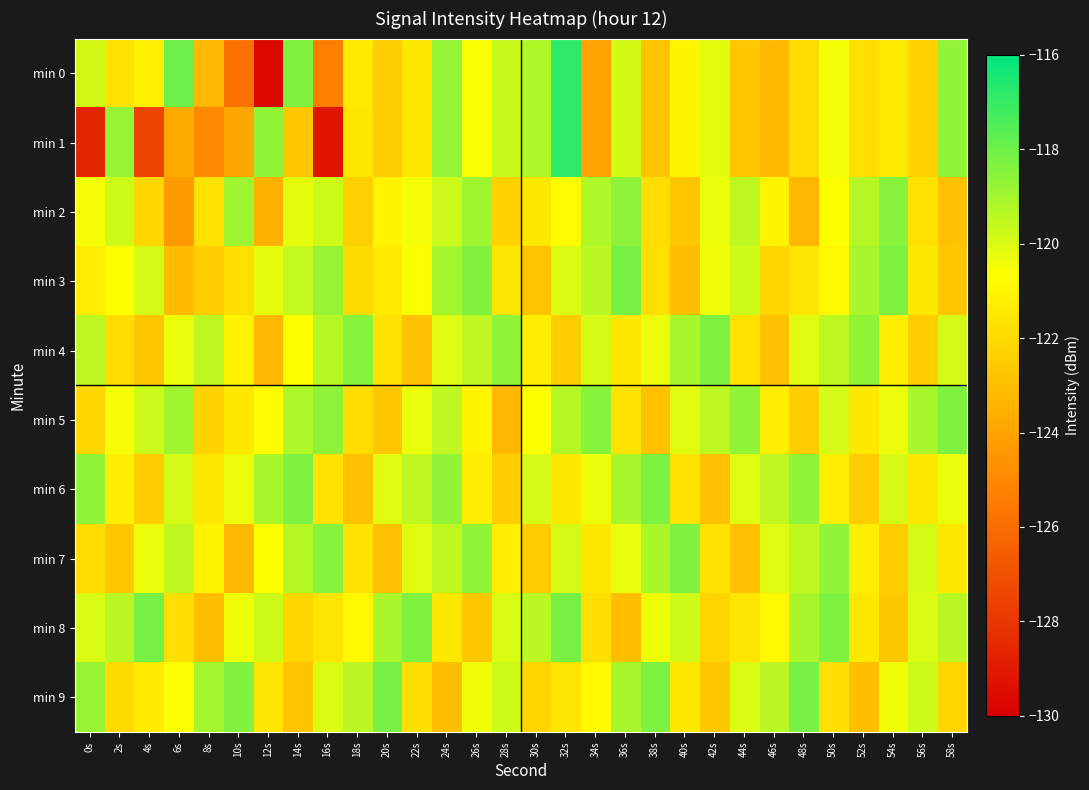

Reading right to left, extract all data points from this chart.

min 0: 58s=-118.7	56s=-122.3	54s=-121.4	52s=-121.8	50s=-120.4	48s=-121.9	46s=-123.2	44s=-122.7	42s=-120.2	40s=-121.1	38s=-122.8	36s=-119.9	34s=-124.0	32s=-116.9	30s=-119.2	28s=-119.7	26s=-120.6	24s=-118.7	22s=-121.5	20s=-122.4	18s=-121.4	16s=-125.4	14s=-118.3	12s=-129.7	10s=-125.8	8s=-123.2	6s=-118.0	4s=-121.1	2s=-121.7	0s=-119.9
min 1: 58s=-118.7	56s=-122.3	54s=-121.4	52s=-121.8	50s=-120.4	48s=-121.9	46s=-123.2	44s=-122.7	42s=-120.2	40s=-121.1	38s=-122.8	36s=-119.9	34s=-124.0	32s=-116.9	30s=-119.2	28s=-119.7	26s=-120.6	24s=-118.7	22s=-121.5	20s=-122.4	18s=-121.5	16s=-129.2	14s=-122.7	12s=-118.7	10s=-123.9	8s=-124.9	6s=-123.7	4s=-127.5	2s=-118.8	0s=-128.6
min 2: 58s=-122.9	56s=-121.7	54s=-118.5	52s=-119.3	50s=-120.7	48s=-123.3	46s=-121.1	44s=-119.5	42s=-120.3	40s=-122.7	38s=-121.9	36s=-118.6	34s=-119.2	32s=-120.8	30s=-121.5	28s=-122.3	26s=-118.9	24s=-119.7	22s=-120.5	20s=-121.1	18s=-122.4	16s=-119.8	14s=-120.2	12s=-123.5	10s=-118.9	8s=-121.7	6s=-124.3	4s=-122.1	2s=-119.8	0s=-120.5
min 3: 58s=-122.7	56s=-121.5	54s=-118.3	52s=-119.1	50s=-120.9	48s=-121.6	46s=-122.2	44s=-119.8	42s=-120.4	40s=-123.0	38s=-121.8	36s=-118.2	34s=-119.4	32s=-120.0	30s=-122.8	28s=-121.6	26s=-118.4	24s=-119.0	22s=-120.6	20s=-121.4	18s=-122.0	16s=-118.8	14s=-119.6	12s=-120.2	10s=-121.8	8s=-122.5	6s=-123.1	4s=-119.9	2s=-120.7	0s=-121.3
min 4: 58s=-119.9	56s=-122.5	54s=-121.3	52s=-118.7	50s=-119.5	48s=-120.1	46s=-122.9	44s=-121.7	42s=-118.3	40s=-119.1	38s=-120.3	36s=-121.5	34s=-119.9	32s=-122.5	30s=-121.3	28s=-118.7	26s=-119.5	24s=-120.1	22s=-122.9	20s=-121.7	18s=-118.5	16s=-119.3	14s=-120.7	12s=-123.3	10s=-121.1	8s=-119.5	6s=-120.3	4s=-122.7	2s=-121.9	0s=-119.5
min 5: 58s=-118.3	56s=-119.1	54s=-120.3	52s=-121.5	50s=-119.9	48s=-122.5	46s=-121.3	44s=-118.7	42s=-119.5	40s=-120.1	38s=-122.9	36s=-121.7	34s=-118.5	32s=-119.3	30s=-120.7	28s=-123.3	26s=-121.1	24s=-119.5	22s=-120.3	20s=-122.7	18s=-121.9	16s=-118.6	14s=-119.2	12s=-120.8	10s=-121.5	8s=-122.3	6s=-118.9	4s=-119.7	2s=-120.5	0s=-122.1
min 6: 58s=-120.3	56s=-121.5	54s=-119.9	52s=-122.5	50s=-121.3	48s=-118.7	46s=-119.5	44s=-120.1	42s=-122.9	40s=-121.7	38s=-118.3	36s=-119.1	34s=-120.3	32s=-121.5	30s=-119.9	28s=-122.5	26s=-121.3	24s=-118.7	22s=-119.5	20s=-120.1	18s=-122.9	16s=-121.7	14s=-118.3	12s=-119.1	10s=-120.3	8s=-121.5	6s=-119.9	4s=-122.5	2s=-121.3	0s=-118.7
min 7: 58s=-121.5	56s=-119.9	54s=-122.5	52s=-121.3	50s=-118.7	48s=-119.5	46s=-120.1	44s=-122.9	42s=-121.7	40s=-118.3	38s=-119.1	36s=-120.3	34s=-121.5	32s=-119.9	30s=-122.5	28s=-121.3	26s=-118.7	24s=-119.5	22s=-120.1	20s=-122.9	18s=-121.7	16s=-118.5	14s=-119.3	12s=-120.7	10s=-123.3	8s=-121.1	6s=-119.5	4s=-120.3	2s=-122.7	0s=-121.9
min 8: 58s=-119.4	56s=-120.0	54s=-122.7	52s=-121.5	50s=-118.3	48s=-119.1	46s=-120.9	44s=-121.6	42s=-122.2	40s=-119.8	38s=-120.4	36s=-123.0	34s=-121.8	32s=-118.2	30s=-119.4	28s=-120.0	26s=-122.7	24s=-121.5	22s=-118.3	20s=-119.1	18s=-120.9	16s=-121.6	14s=-122.2	12s=-119.8	10s=-120.4	8s=-123.0	6s=-121.8	4s=-118.2	2s=-119.4	0s=-120.0
min 9: 58s=-122.2	56s=-119.8	54s=-120.4	52s=-123.0	50s=-121.8	48s=-118.2	46s=-119.4	44s=-120.0	42s=-122.7	40s=-121.5	38s=-118.3	36s=-119.1	34s=-120.9	32s=-121.6	30s=-122.2	28s=-119.8	26s=-120.4	24s=-123.0	22s=-121.8	20s=-118.2	18s=-119.4	16s=-120.0	14s=-122.8	12s=-121.6	10s=-118.4	8s=-119.0	6s=-120.6	4s=-121.4	2s=-122.0	0s=-118.8